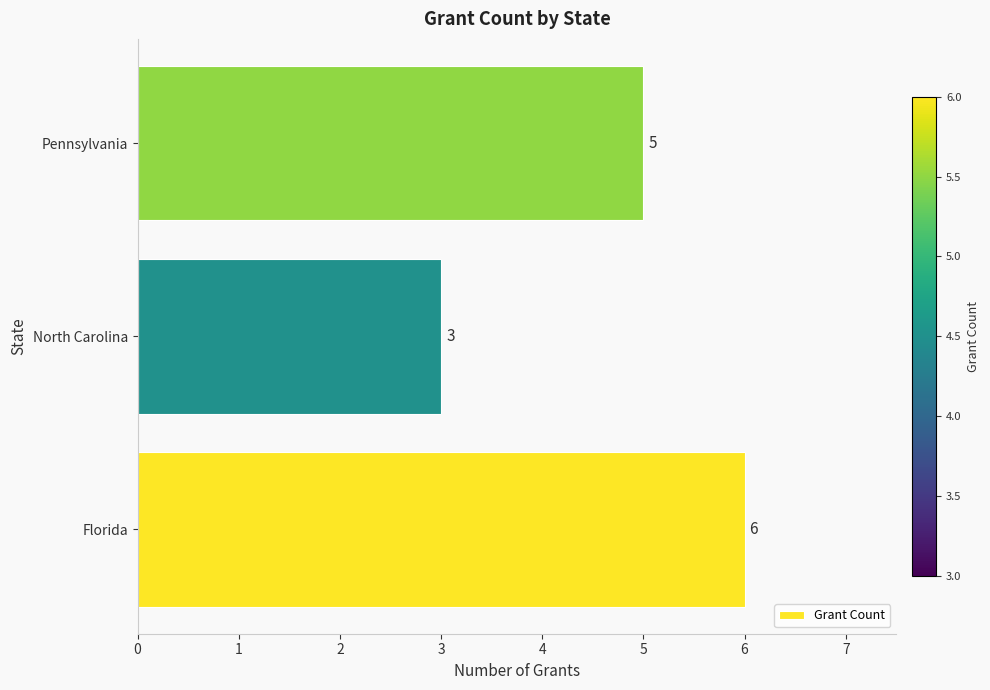

Count the values in the range 3 to 6.

3